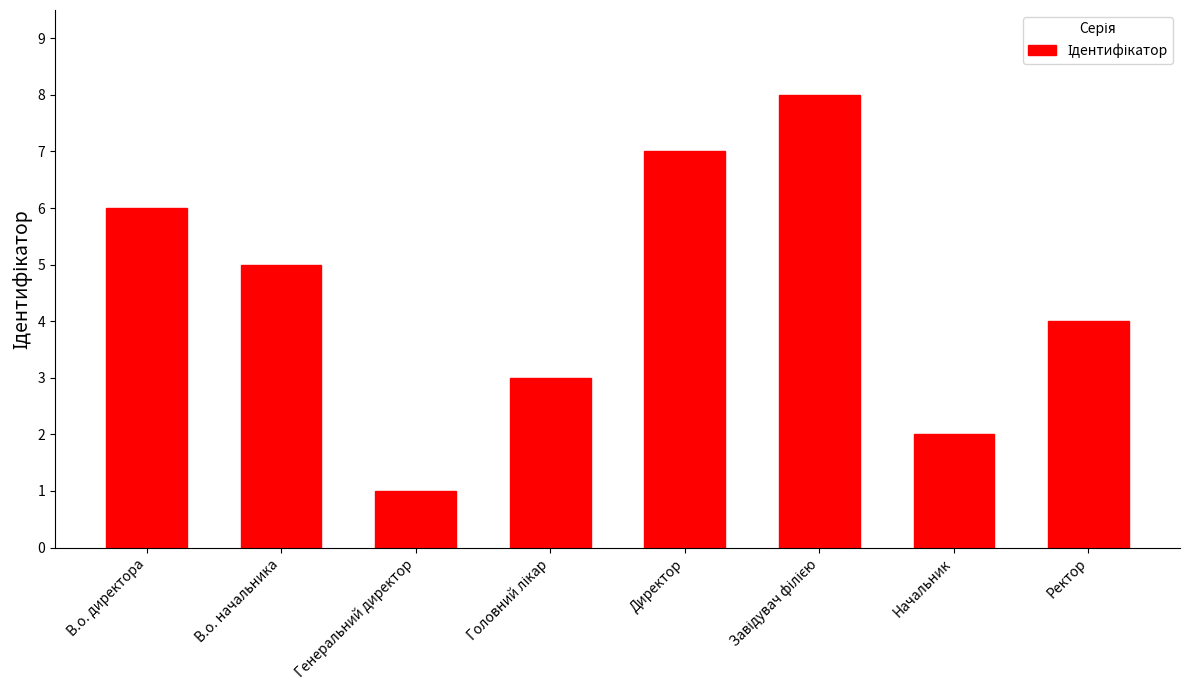

Which category has the lowest value across all series?

Генеральний директор